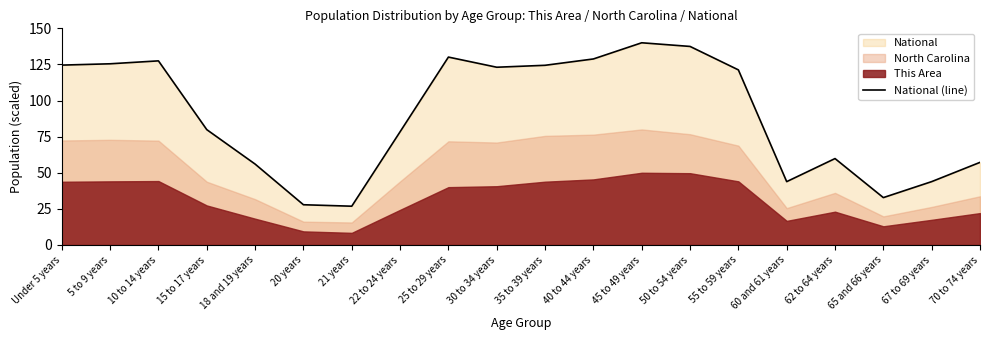

What is the ratio of the value at 18 and 19 years to the value at 22 to 24 years?

0.7